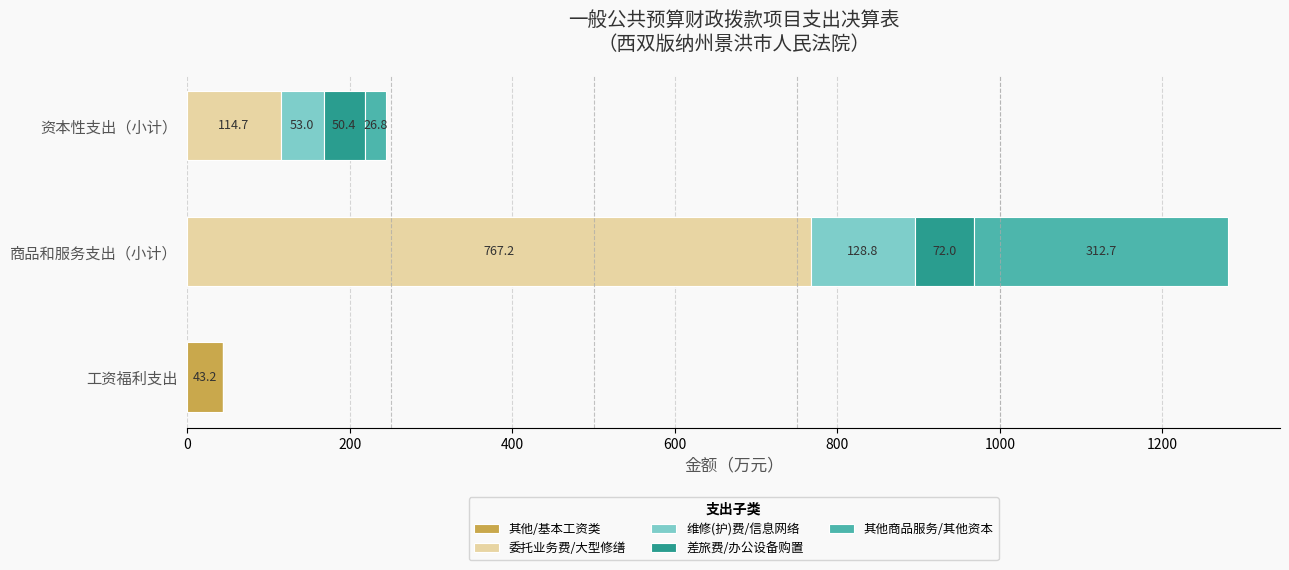

What is the maximum value for 其他/基本工资类?

43.2